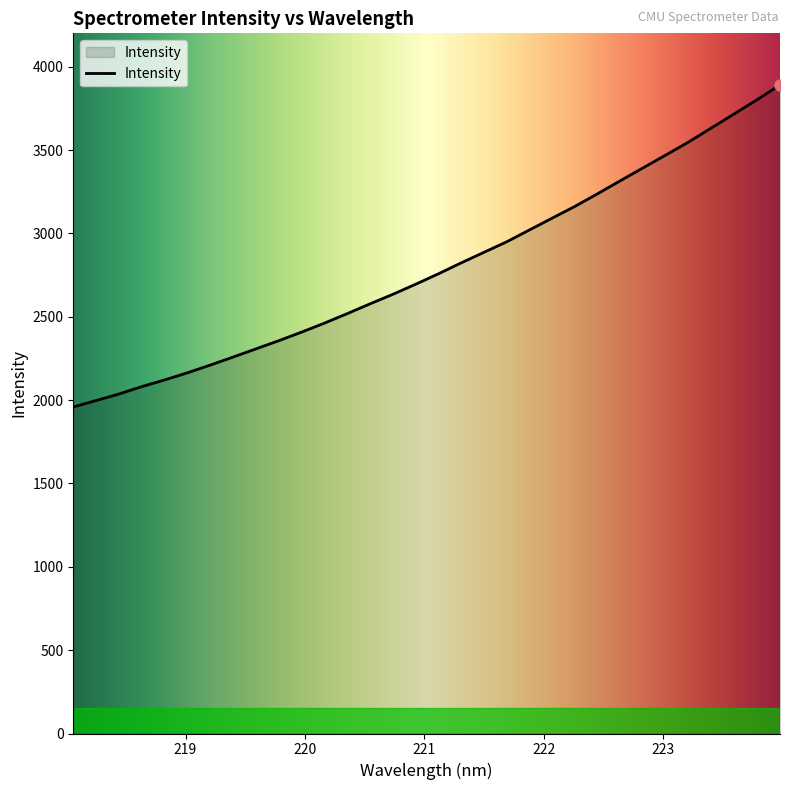

What is the difference between the maximum and minimum values?

1932.1